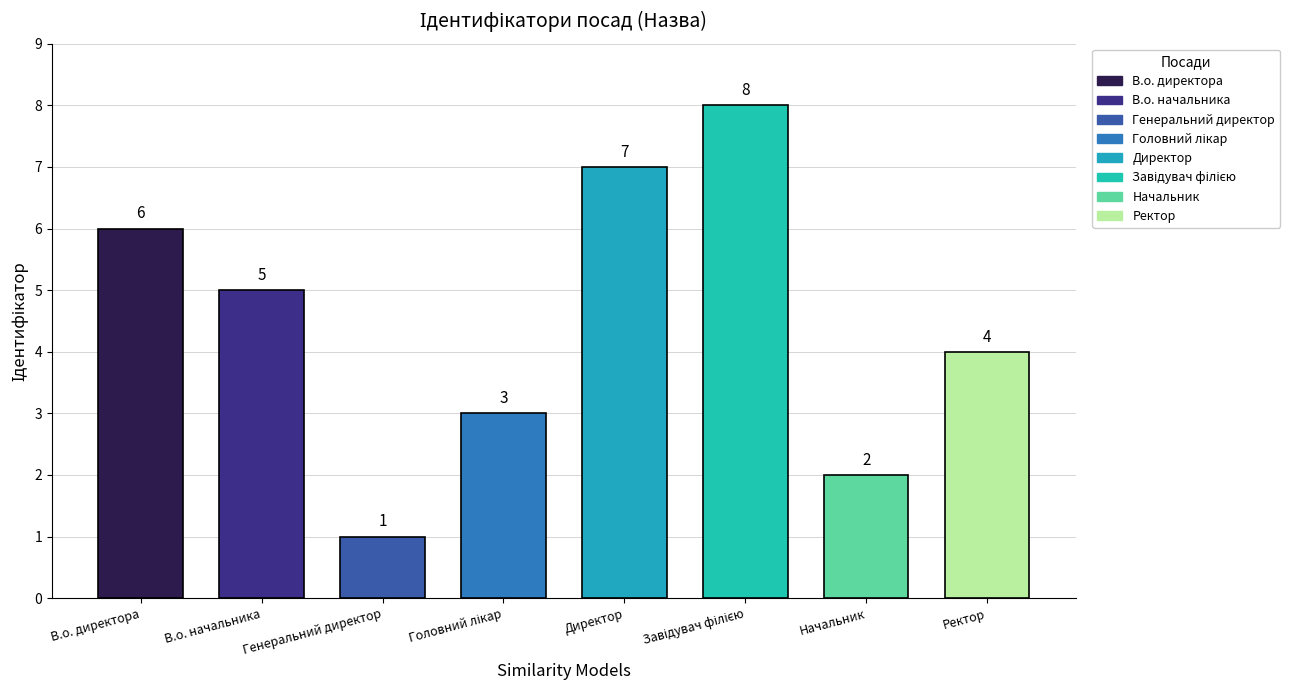

List the labels in order of value, smallest first.

Генеральний директор, Начальник, Головний лікар, Ректор, В.о. начальника, В.о. директора, Директор, Завідувач філією